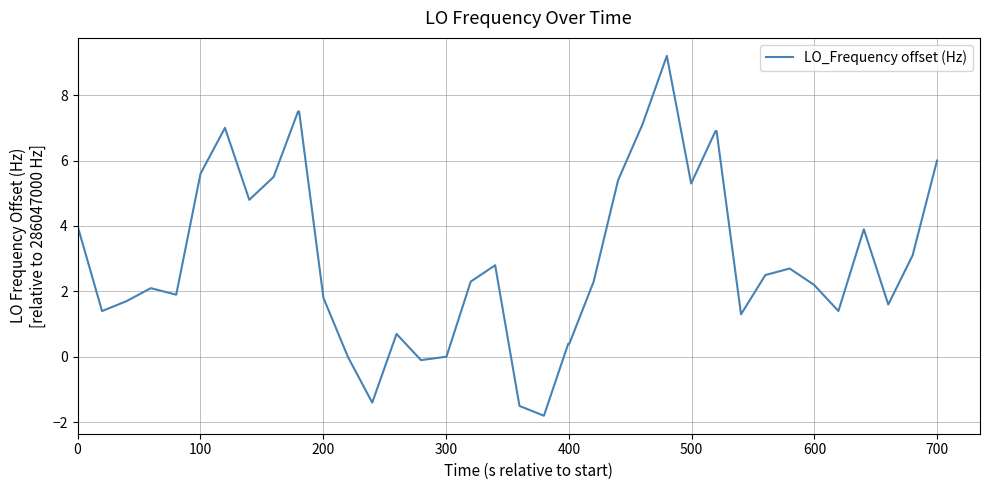

Reading right to left, transcribe all the data shown in this chart.

6.0	3.1	1.6	3.9	1.4	2.2	2.7	2.5	1.3	6.9	6.9	5.3	9.2	7.1	5.4	2.3	0.4	0.4	-1.8	-1.5	2.8	2.3	0.0	0.0	-0.1	0.7	-1.4	0.0	1.8	7.5	7.5	5.5	4.8	7.0	5.6	1.9	2.1	1.7	1.4	4.0